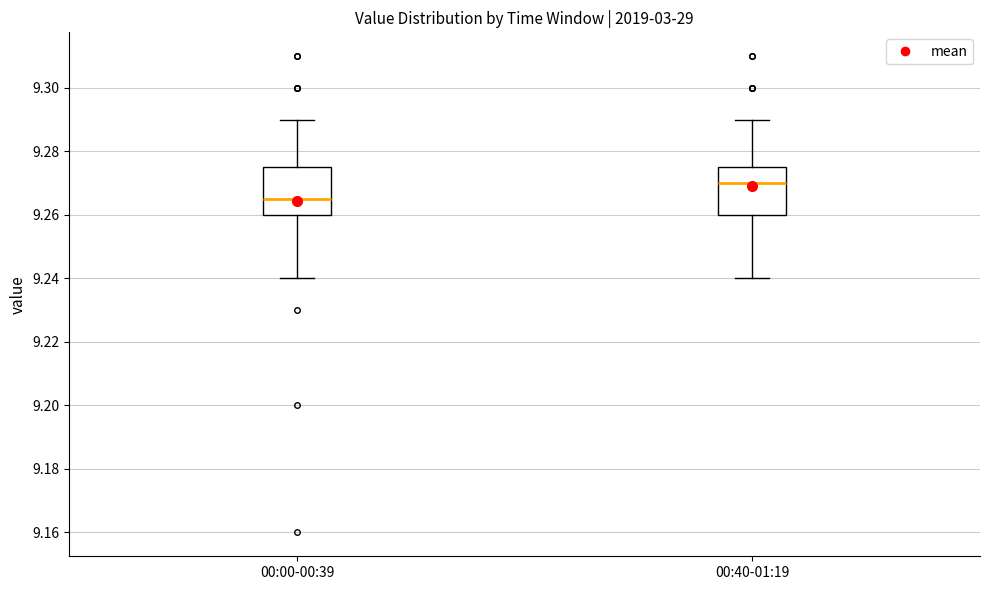

Reading left to right, transcribe this box plot: for each box, give where its median line is, the range the box spans, and where its two whiskers end, as read against the y-axis. The values are not printed on the chart, so give them approximately, as read against the axis.

00:00-00:39: median 9.266, box 9.260 to 9.276, whiskers 9.240 to 9.290
00:40-01:19: median 9.270, box 9.260 to 9.276, whiskers 9.240 to 9.290